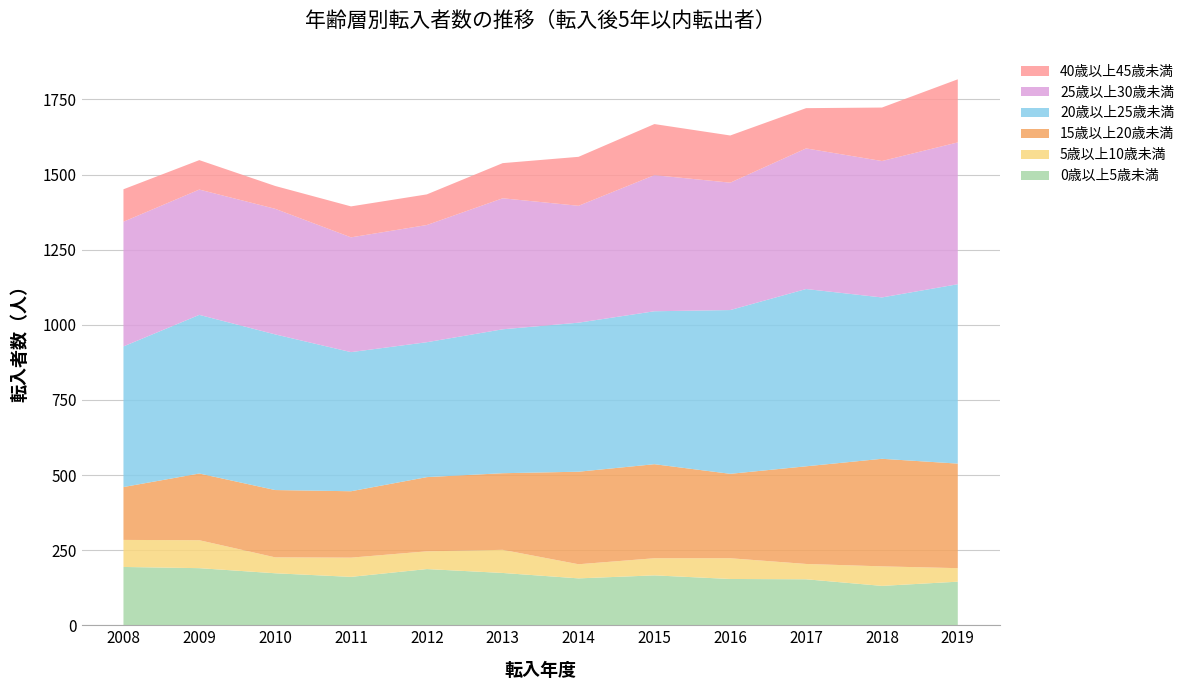

Reading left to right, extract all data points from this chart.

0歳以上5歳未満: 194	190	173	161	187	174	156	166	154	153	131	145
5歳以上10歳未満: 90	93	53	64	59	77	47	57	69	51	65	45
15歳以上20歳未満: 176	222	224	221	247	255	308	313	281	325	358	348
20歳以上25歳未満: 468	528	518	463	449	479	496	509	545	590	537	597
25歳以上30歳未満: 415	417	418	382	390	436	389	453	424	468	454	472
40歳以上45歳未満: 108	98	76	103	102	117	163	170	157	134	178	210